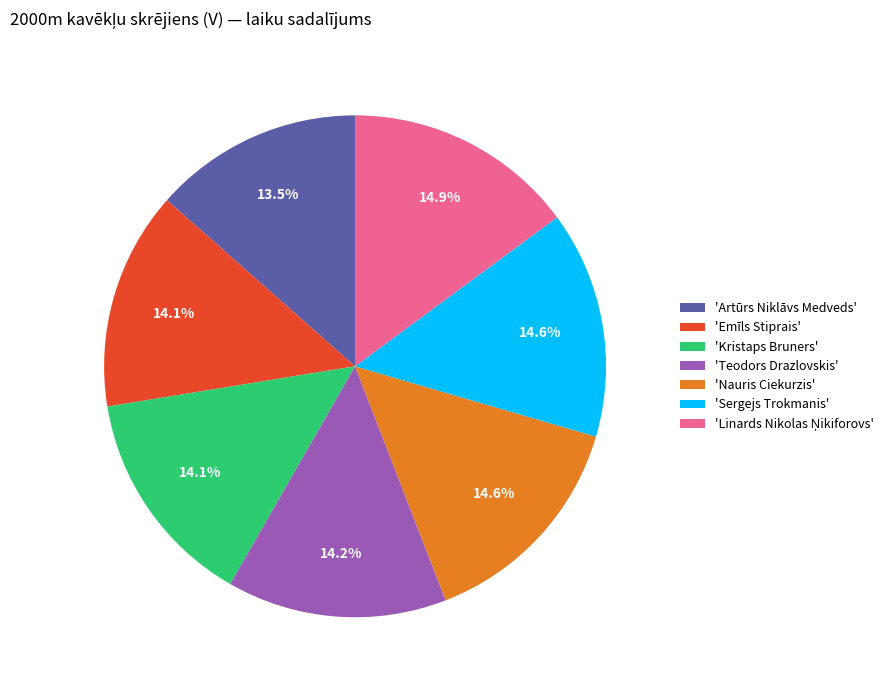

Which slice is the smallest?

'Artūrs Niklāvs Medveds'